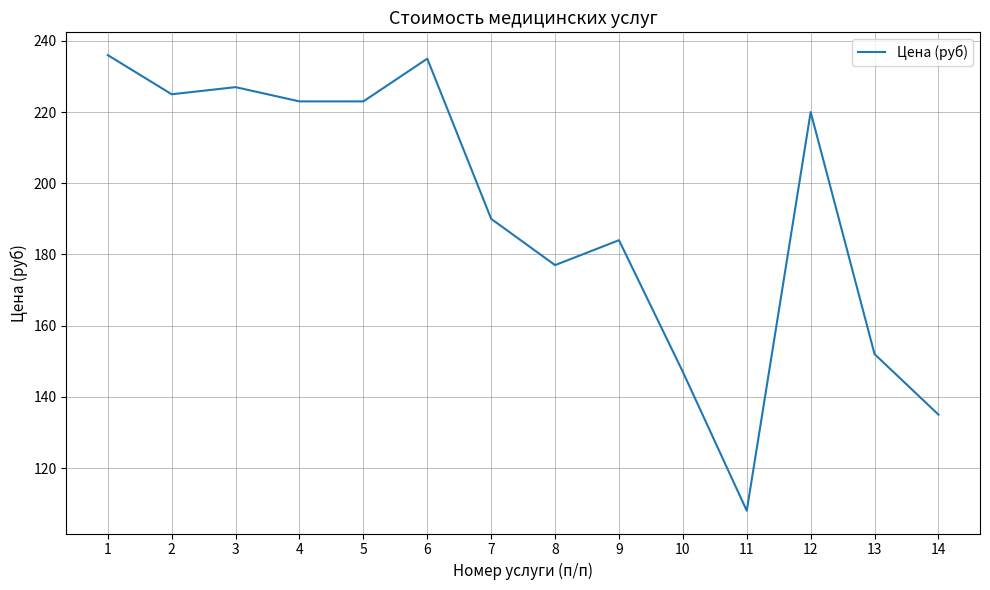

Where is the data nearest to the value 172?

8